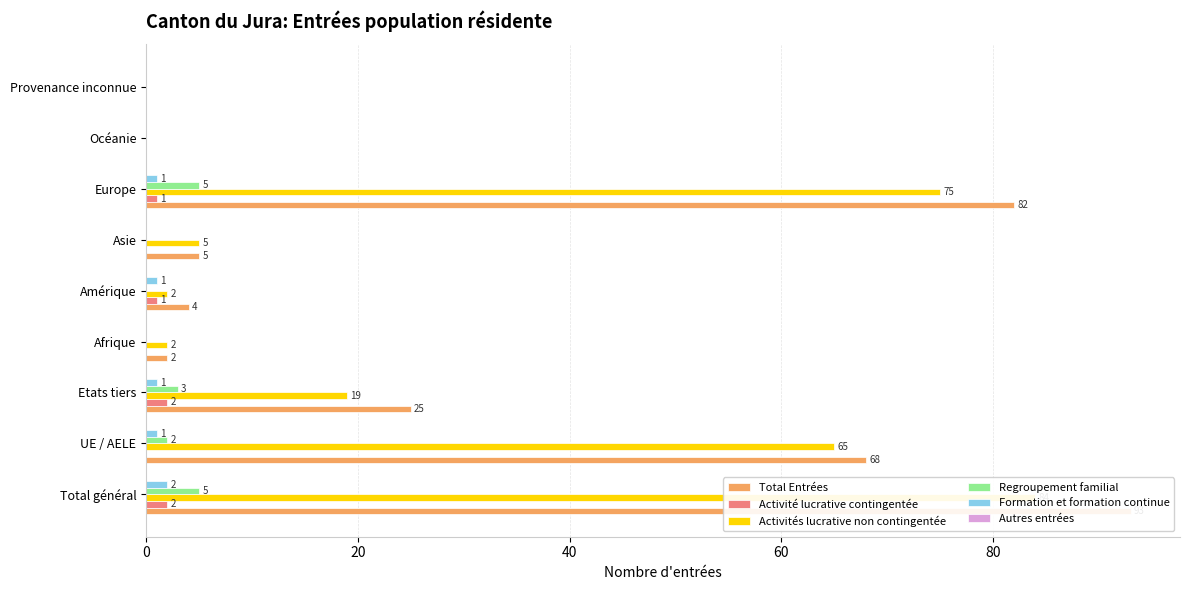

What are all the series names shown in the legend?

Total Entrées, Activité lucrative contingentée, Activités lucrative non contingentée, Regroupement familial, Formation et formation continue, Autres entrées